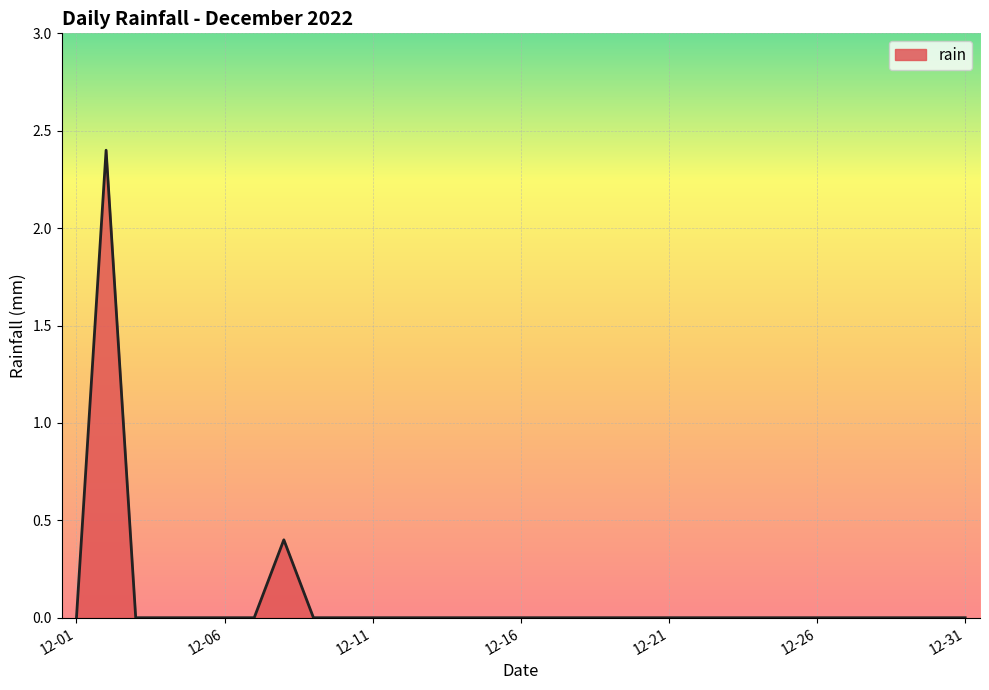

How many values are between 0 and 1?

30